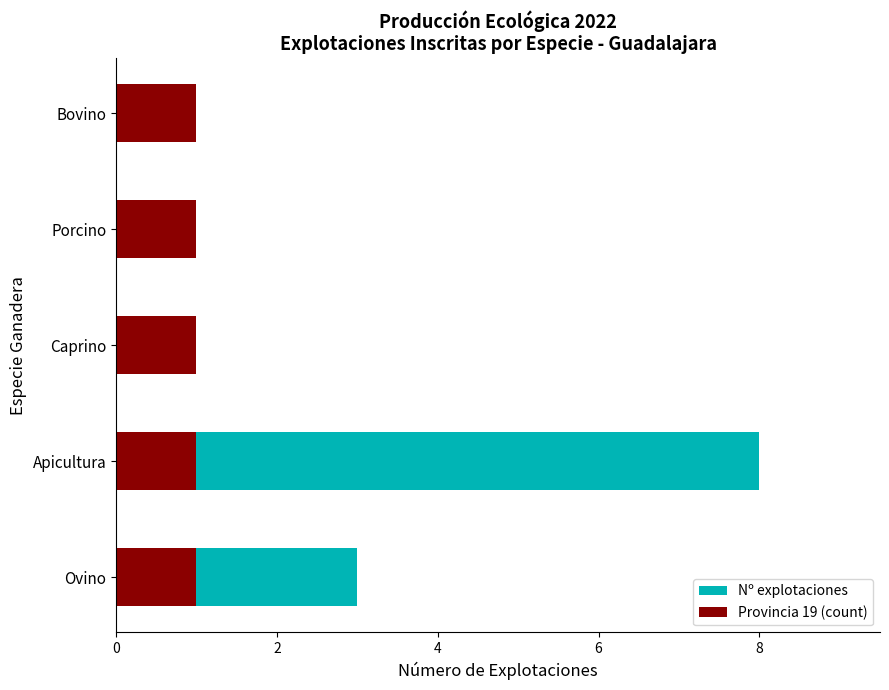

What is the sum of all Nº explotaciones values?

14.0